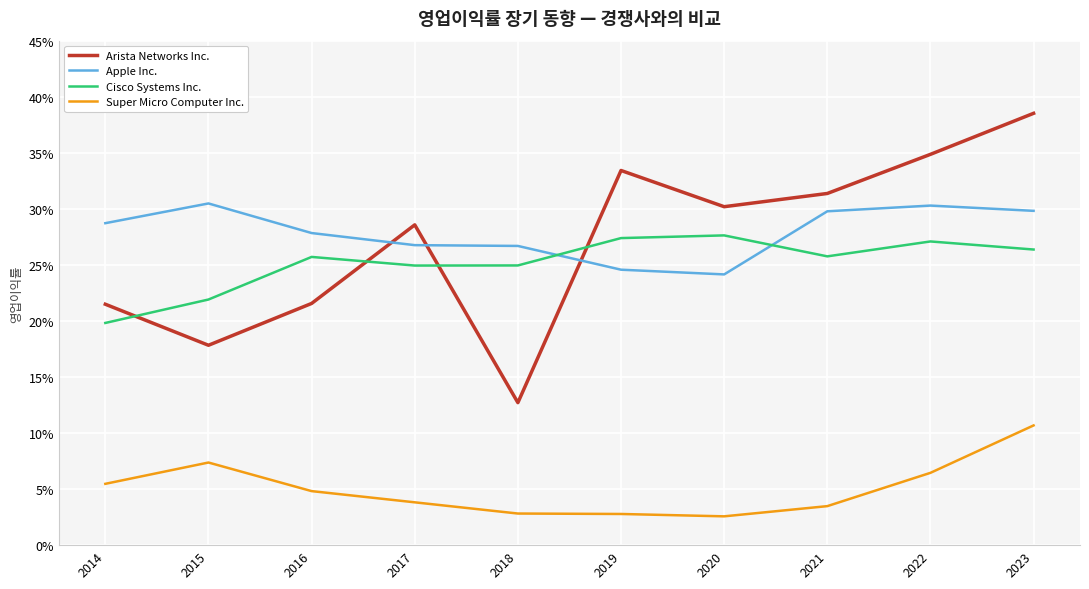

True or false: Apple Inc. has a value of 0.1 at 2022.

False